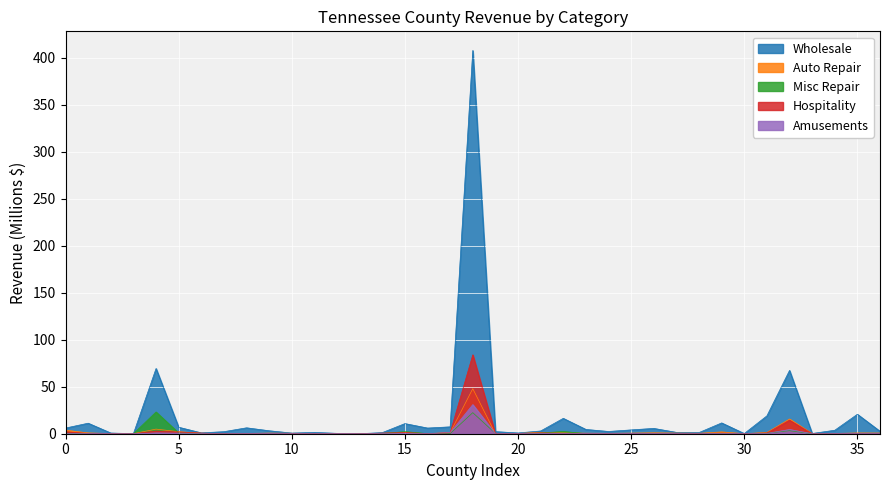

True or false: Auto Repair has more than 0 points higher than both neighbors.

True